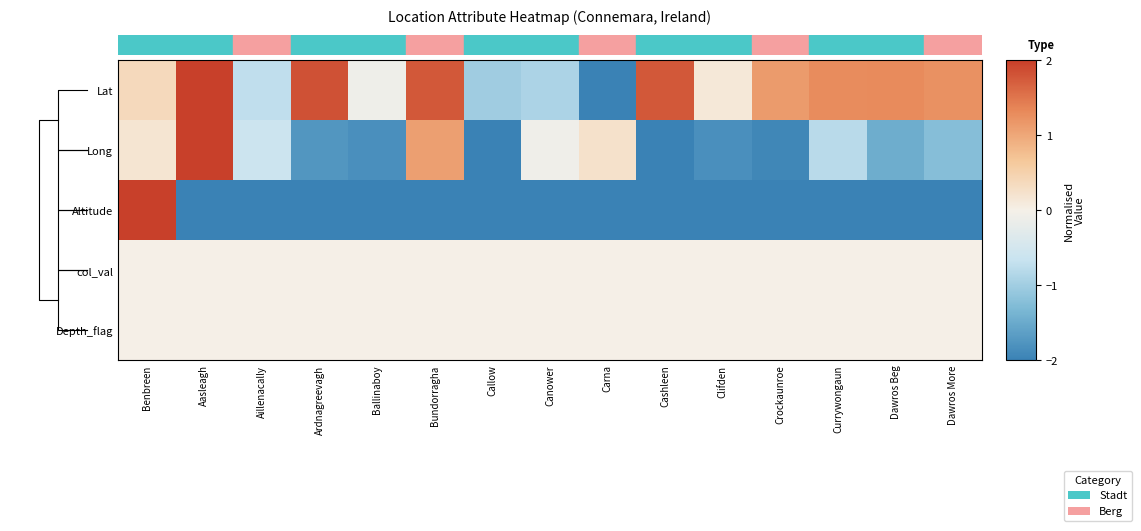

Rank the series by their maximum value, from lowest to highest.

col_val, Depth_flag, Lat, Long, Altitude